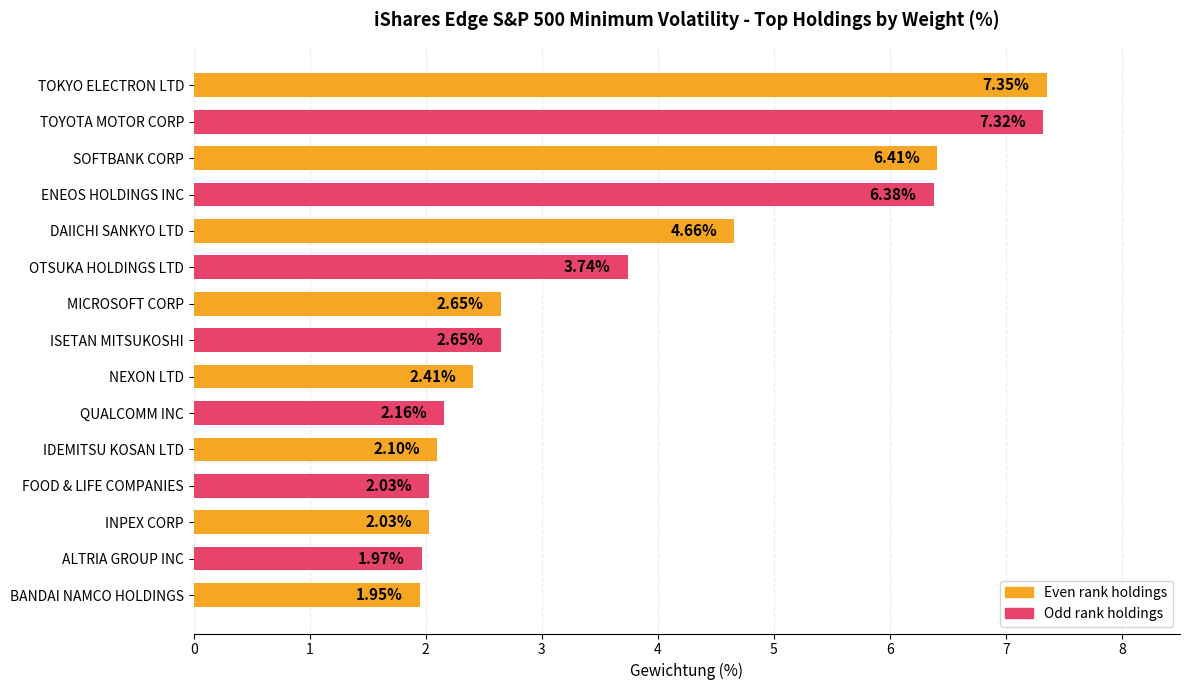

How many distinct data groups are displayed?

1